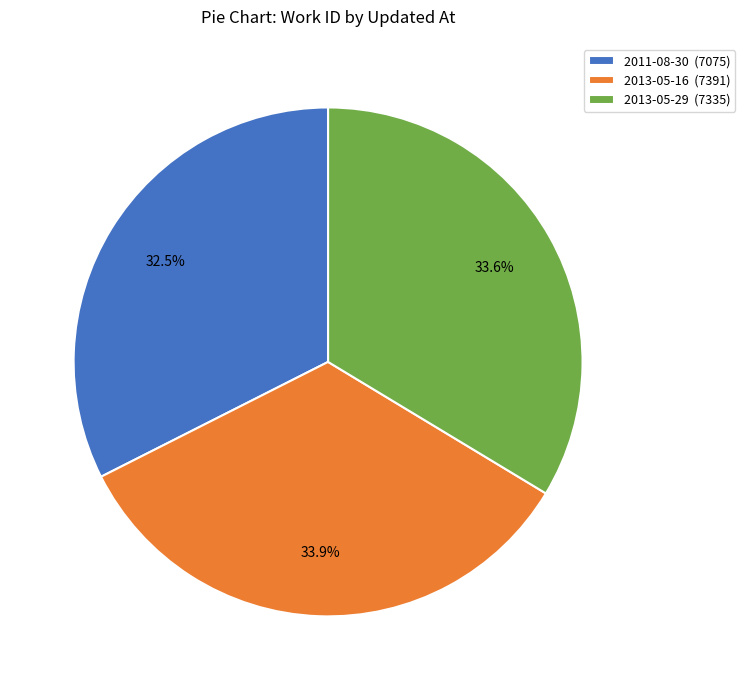

Does 2013-05-16 account for over 50% of the chart?

No